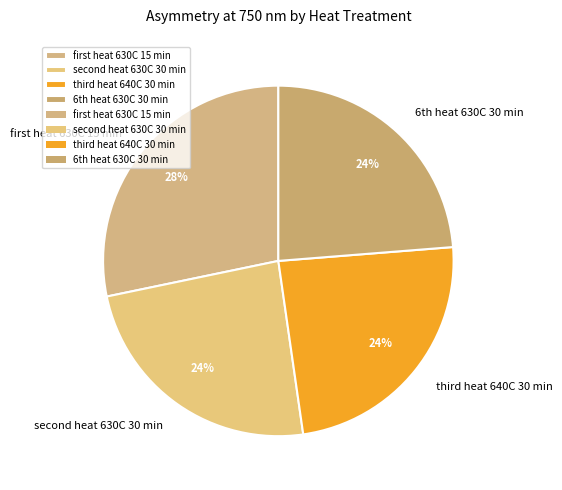

Does any single category account for the majority?

No